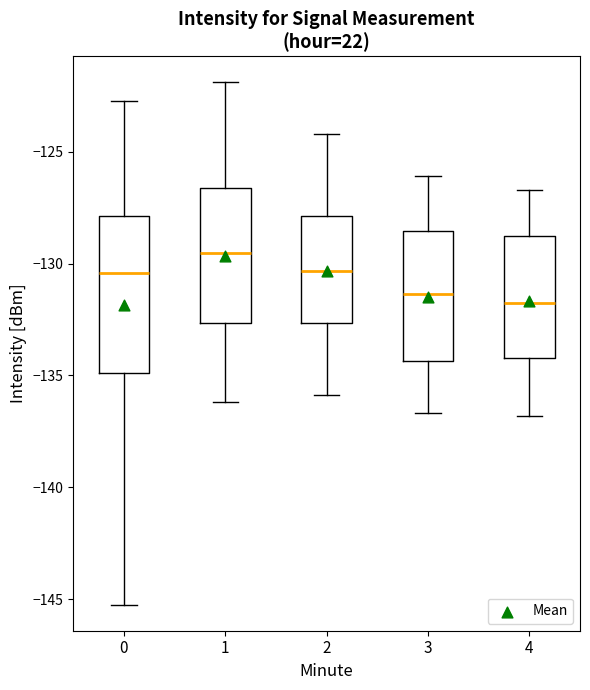

Which box is the tallest, from its lower edge to its upper edge?

0